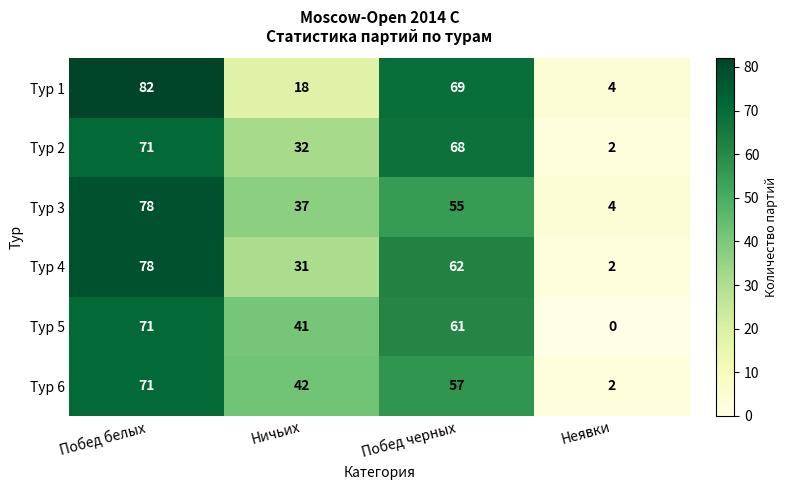

How many distinct data groups are displayed?

6